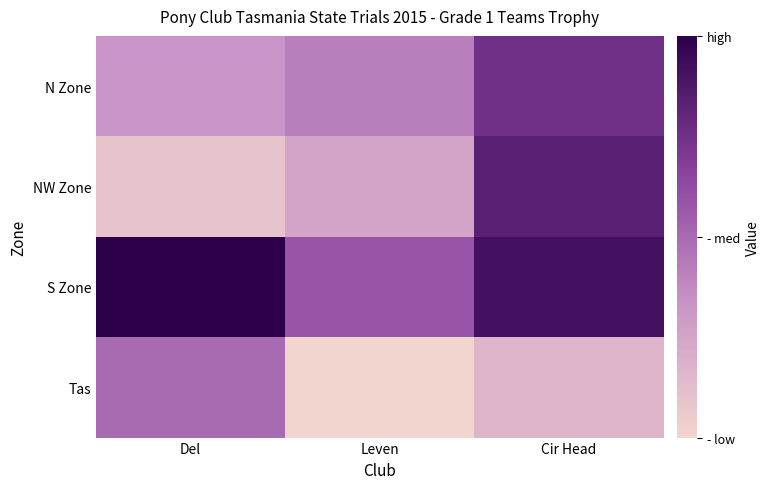

Count the number of categories in the chart.

3